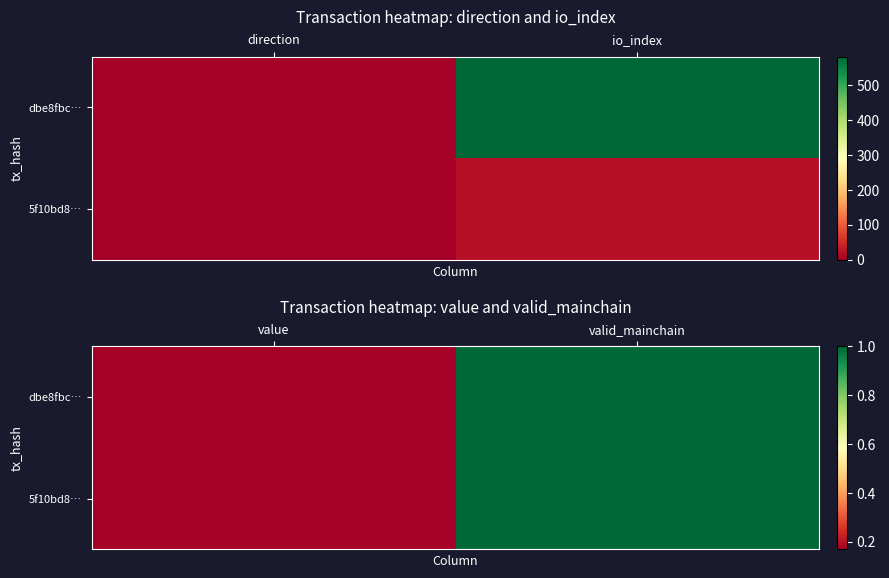

Is it true that dbe8fbc… equals 0.2 at value?

True